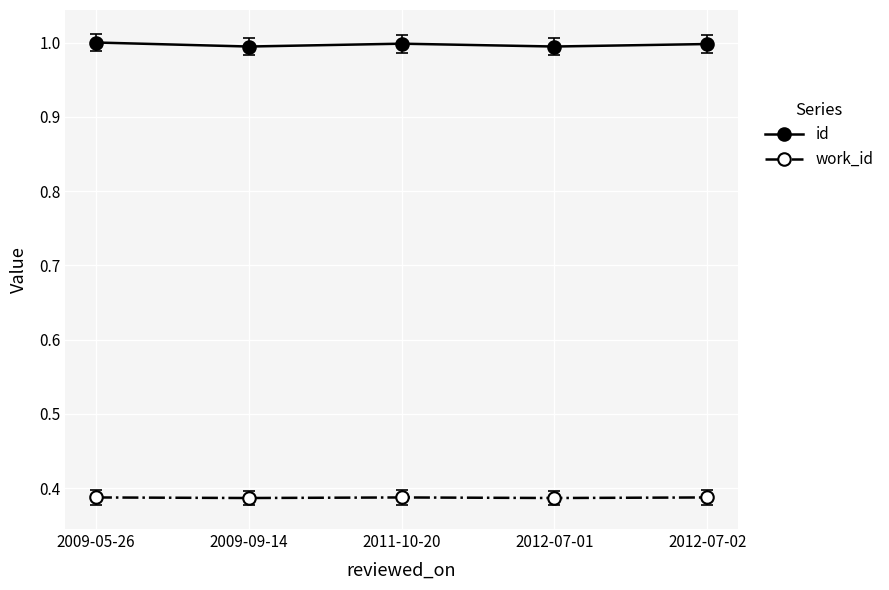

What is the sum of all id values?

5.0